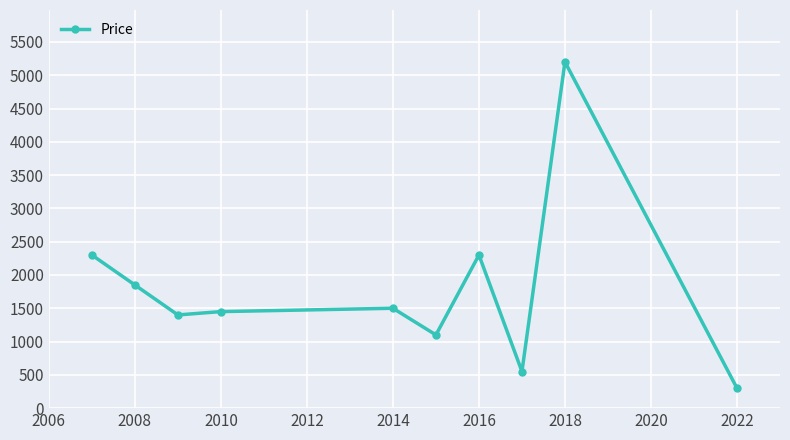

How many interior local valleys (lower than both neighbors) does the data have?

3